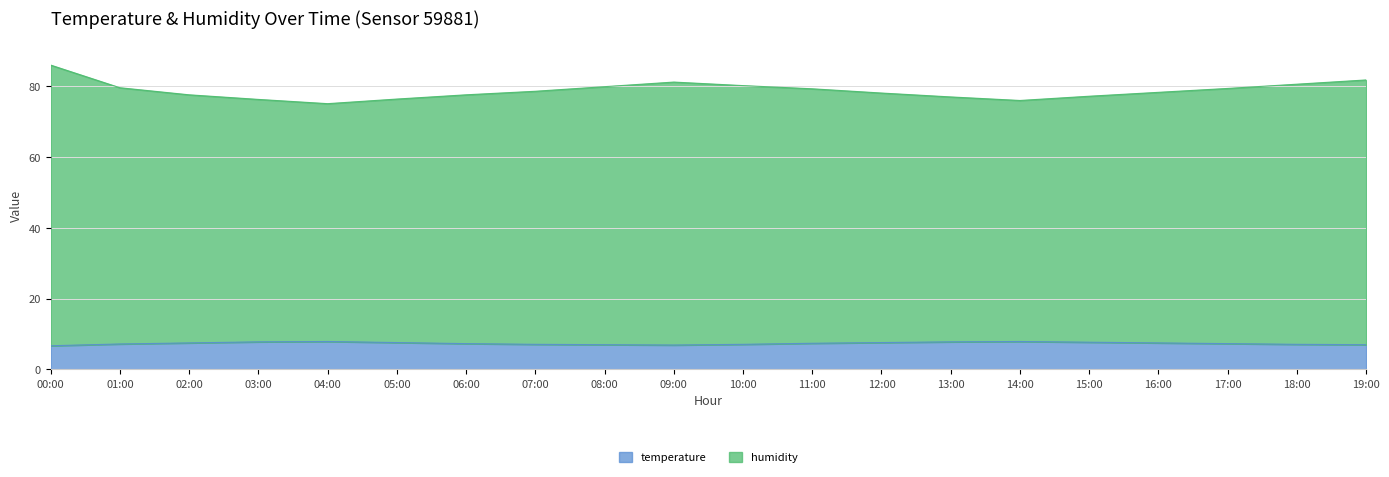

What position from the right is 17:00?

3